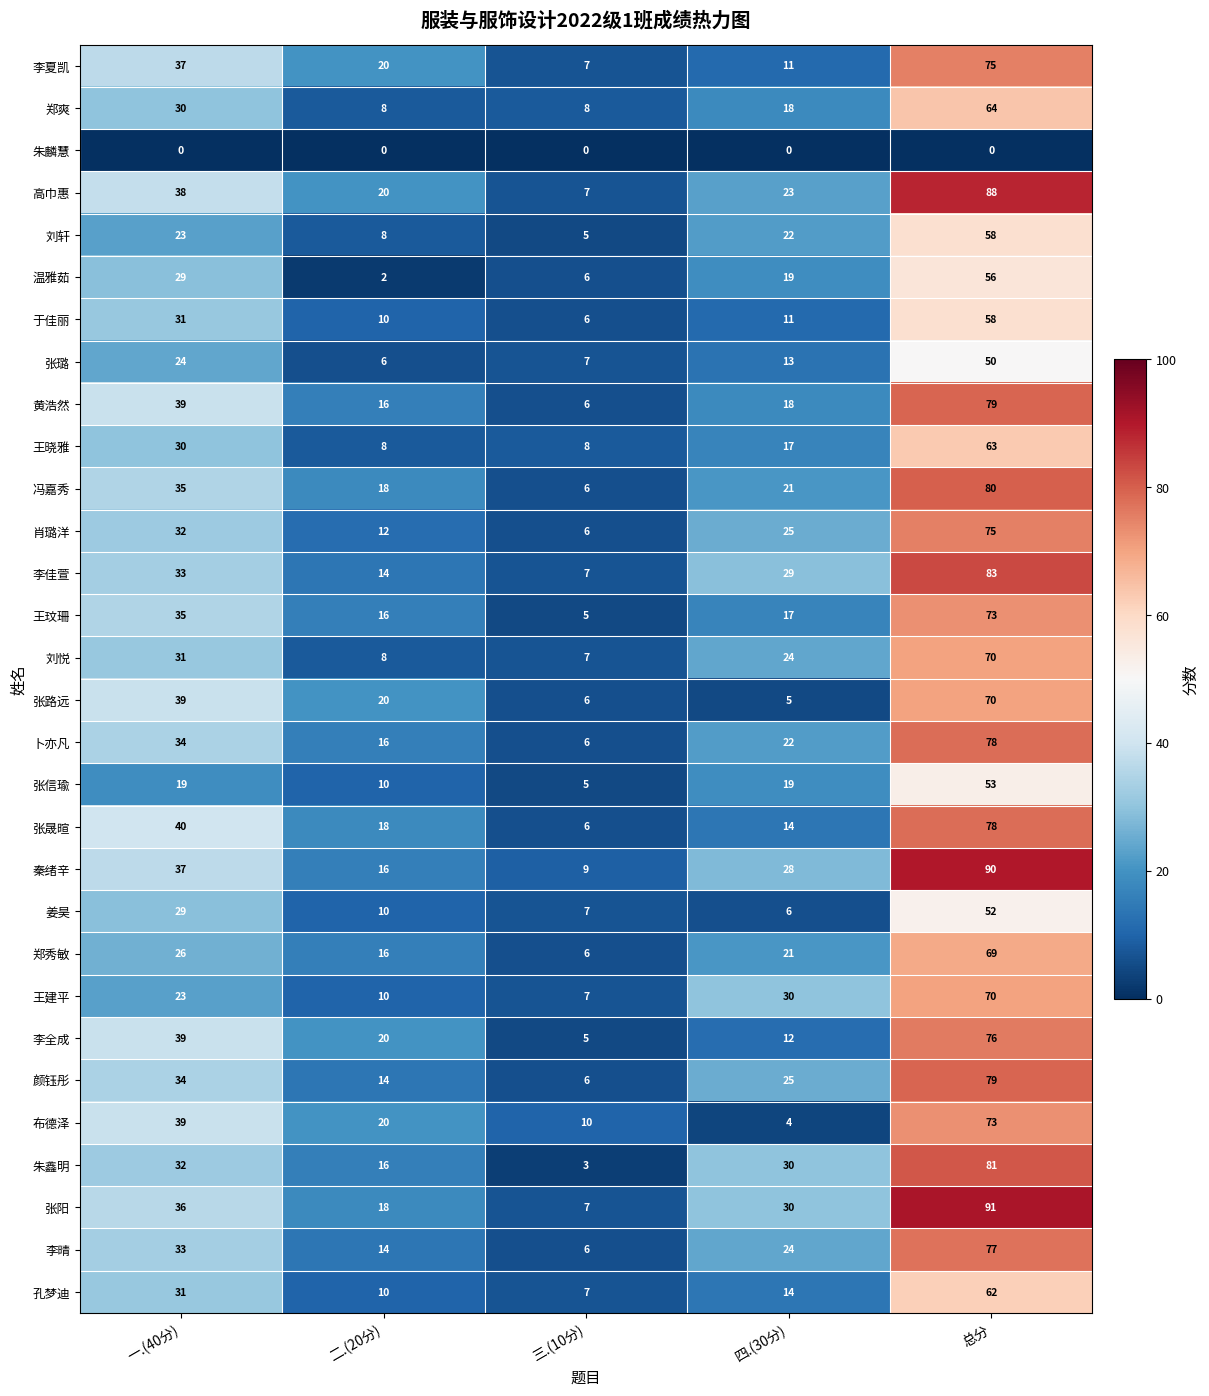

At which label does 郑秀敏 first exceed 21?

一.(40分)